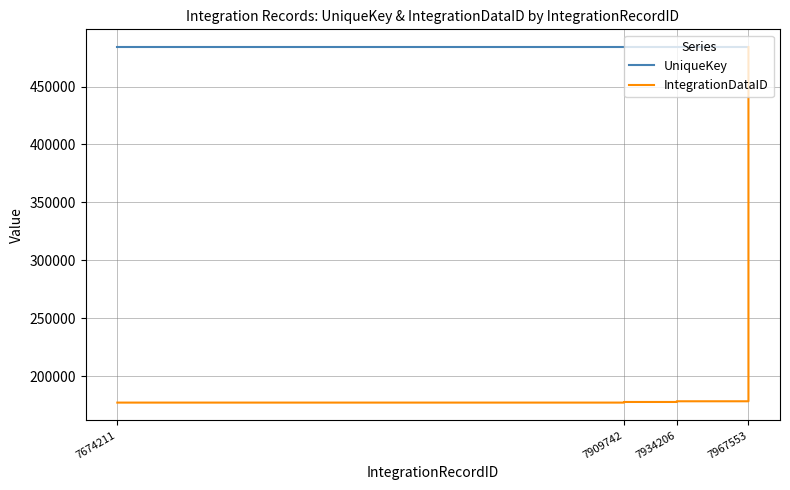

What is the lowest value of the IntegrationDataID series?

177035